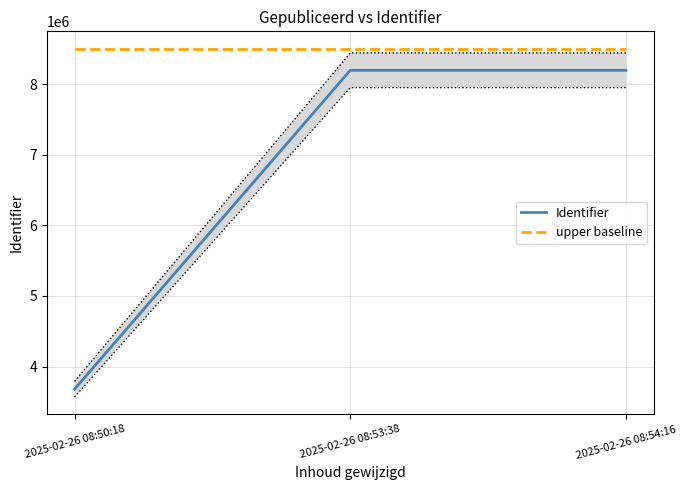

Reading left to right, list all the values displayed in this chart.

Identifier: 2025-02-26 08:50:18=3680324	2025-02-26 08:53:38=8195253	2025-02-26 08:54:16=8195256
upper baseline: 2025-02-26 08:50:18=8500000	2025-02-26 08:53:38=8500000	2025-02-26 08:54:16=8500000